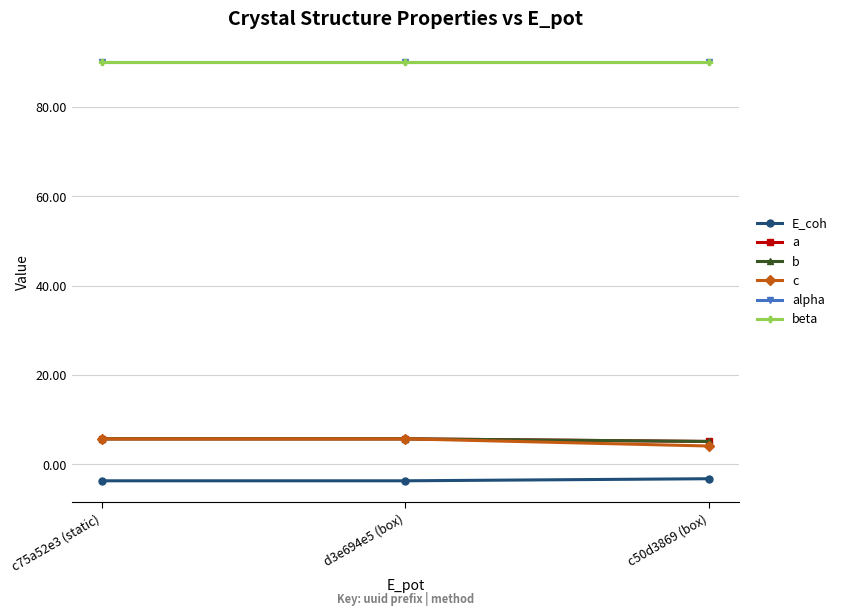

Is this an area chart (filled region under the line)?

No